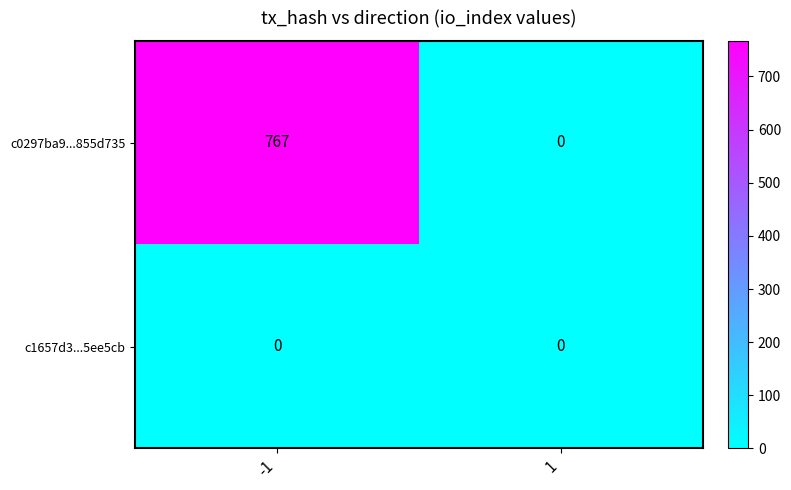

Reading left to right, what are all the values shown in this chart?

c0297ba9...855d735: -1=767	1=0
c1657d3...5ee5cb: -1=0	1=0